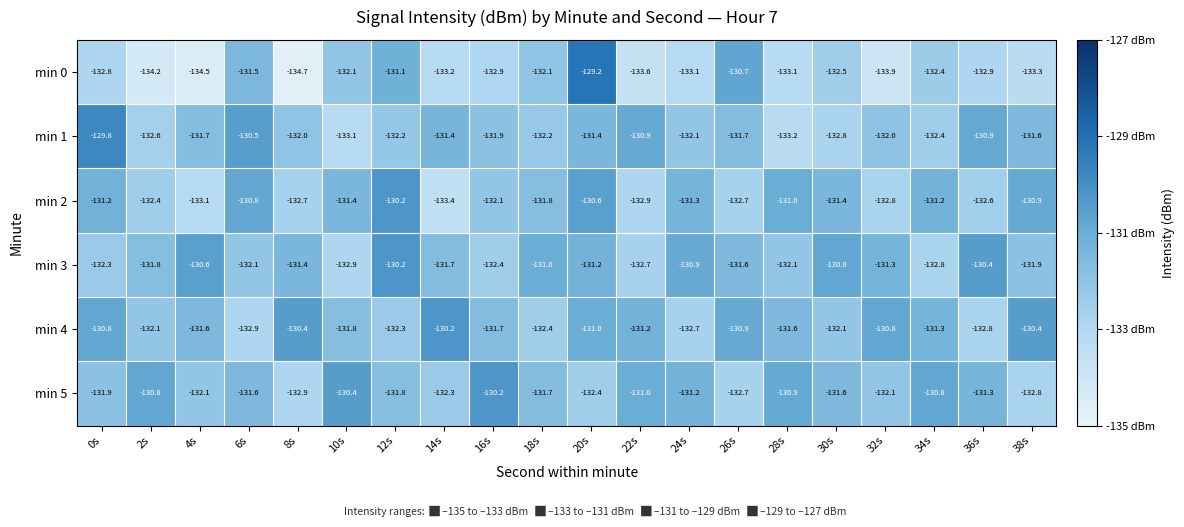

Where is min 4 nearest to the value -131?

20s